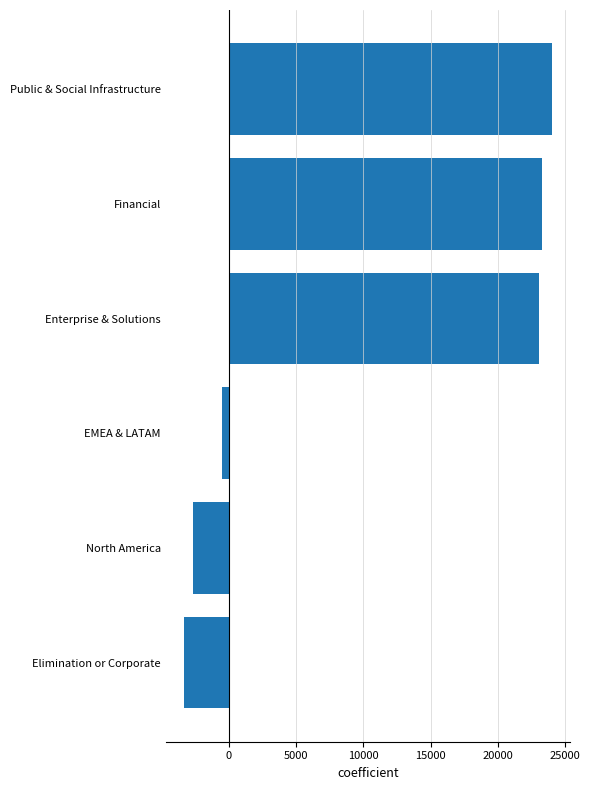

Count the number of data series in this chart.

1